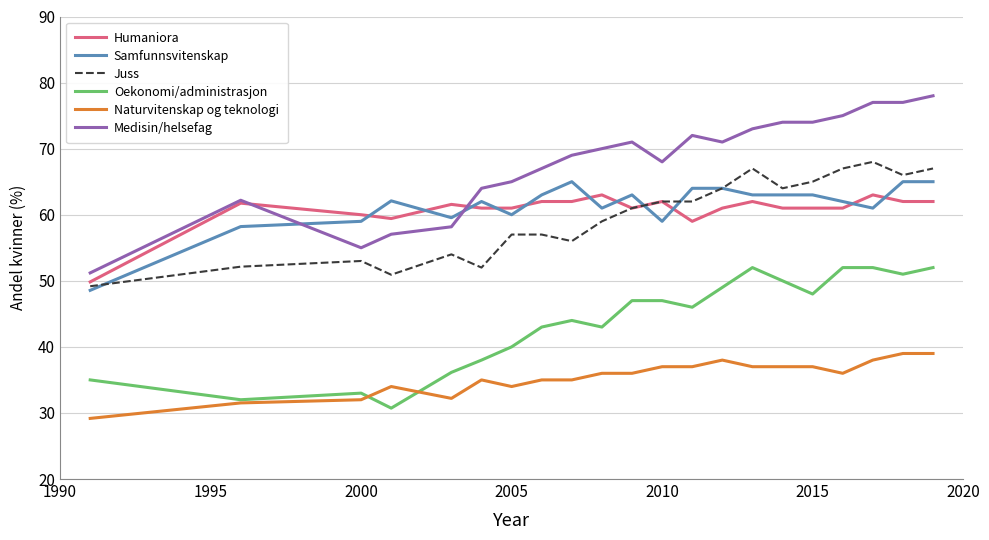

Which series has the largest total across all categories?

Medisin/helsefag